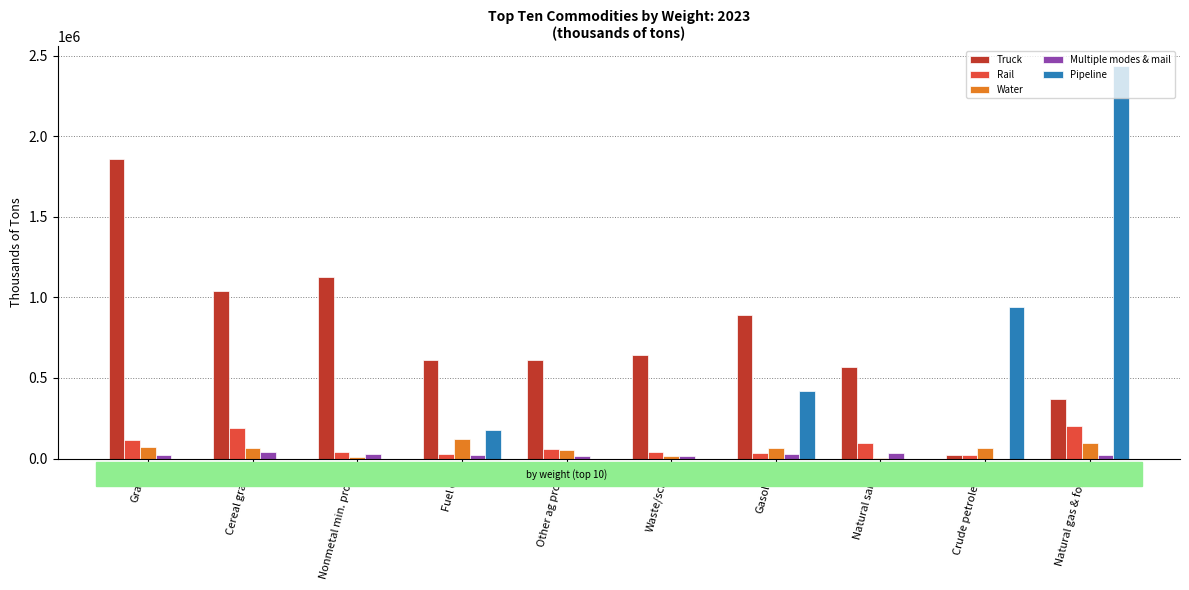

Is the value of Pipeline at Gravel greater than the value of Multiple modes & mail at Natural sands?

No